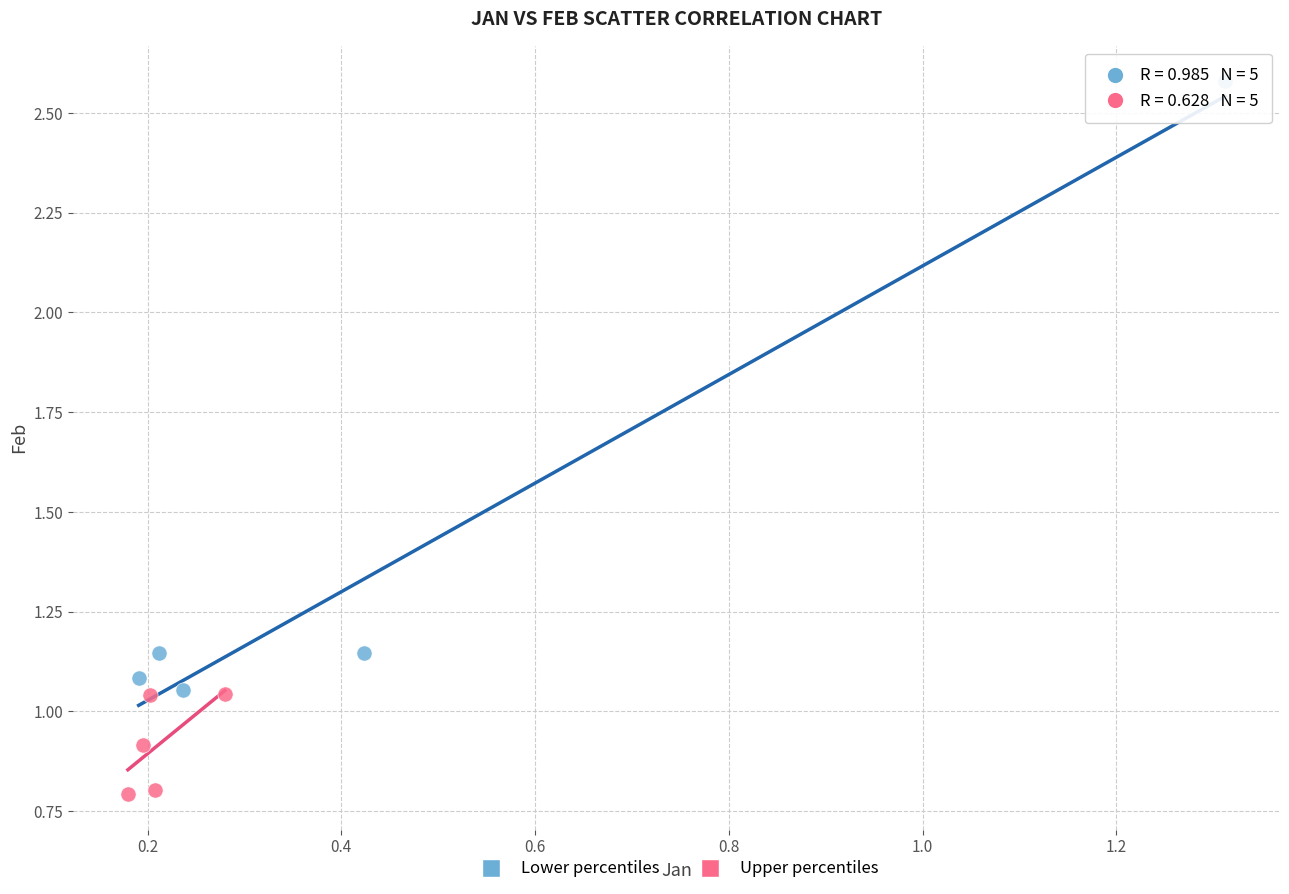

Which series contains the highest Y value?

Lower percentiles